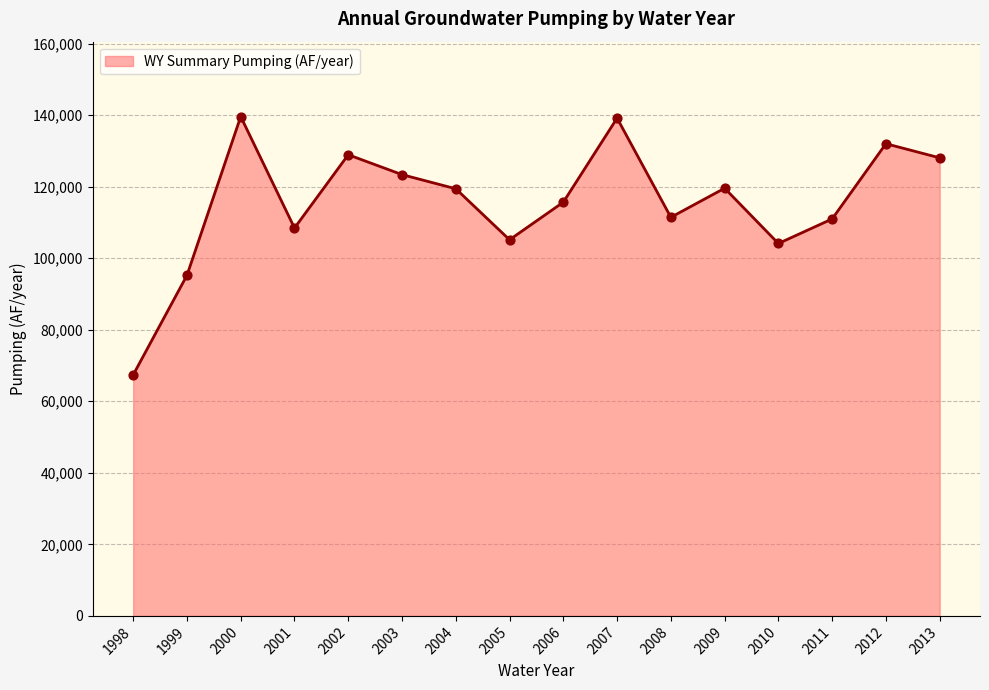

What is the change in value from 2004 to 2009?

+153